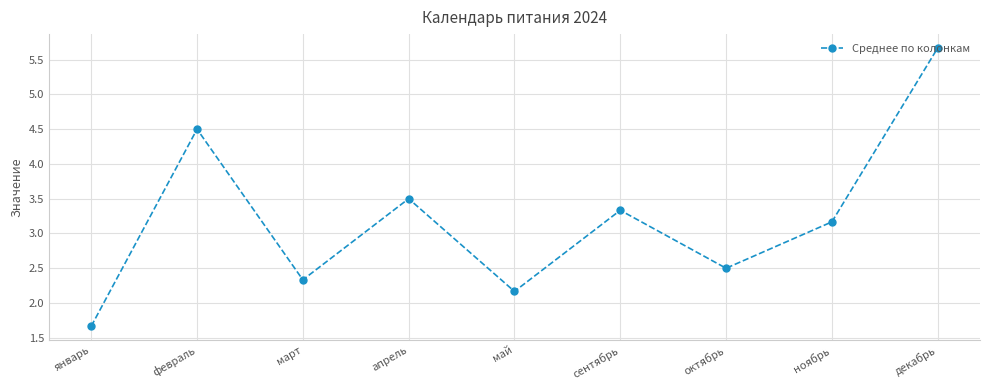

What is the change in value from февраль to март?

-2.2